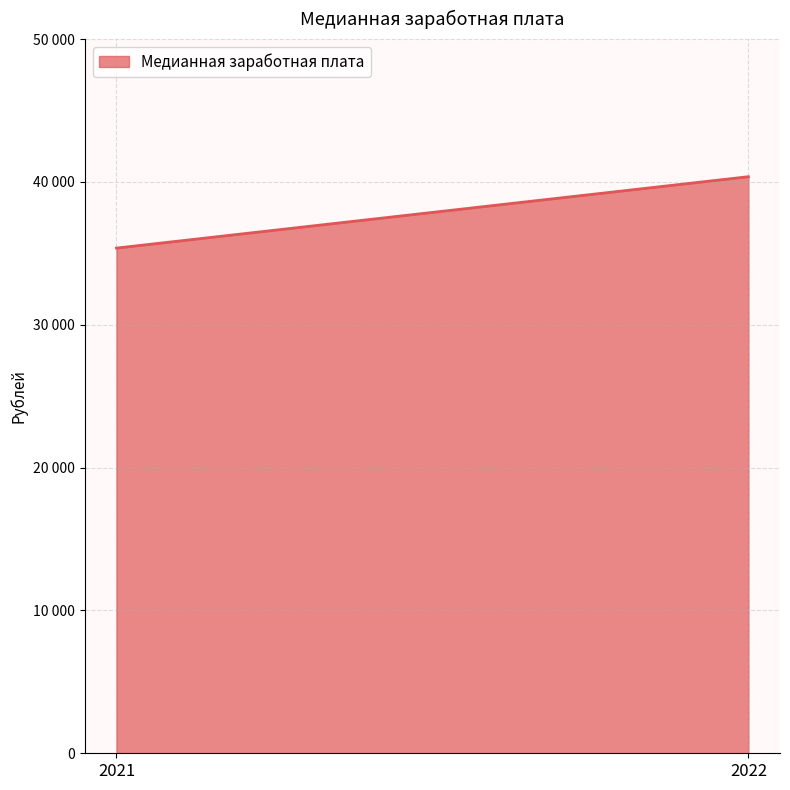

At which label is the value closest to 37869?

2021